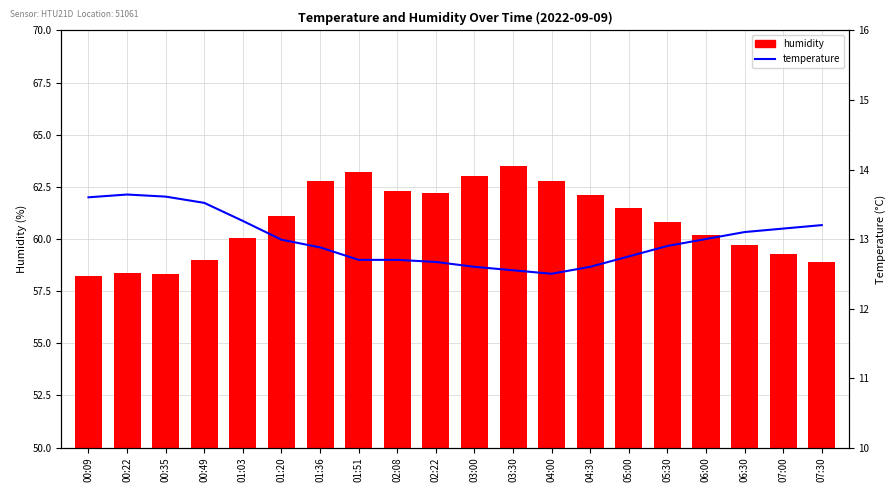

Between 04:00 and 05:00, which series saw the biggest shift?

humidity